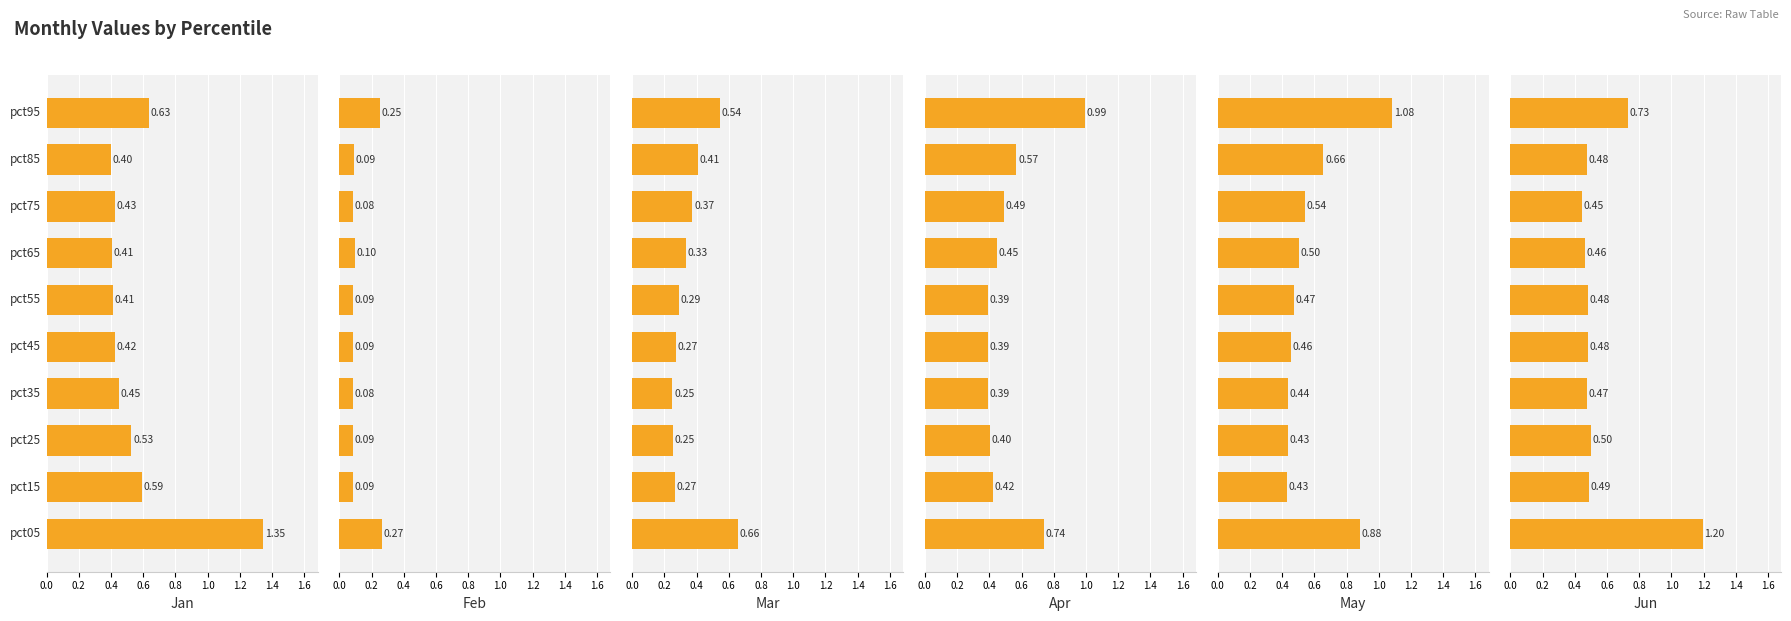

The value of Jun at 1.4 is 0.4. True or false?

True